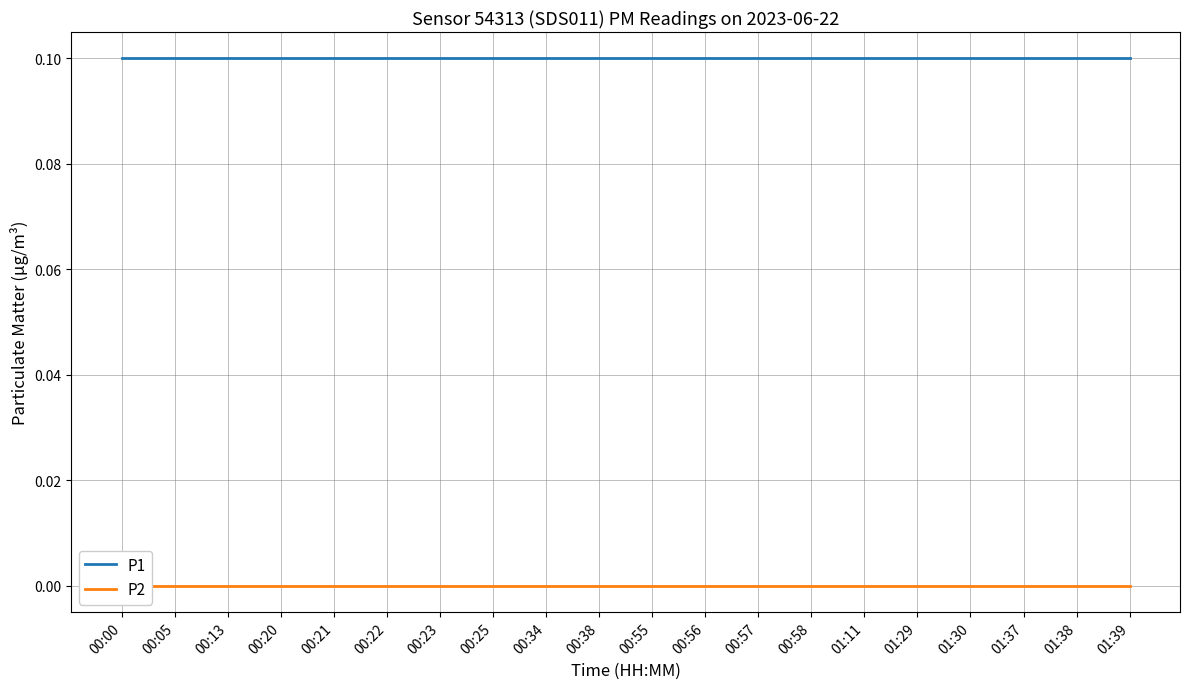

What is the difference between the highest and lowest values at 00:34?

0.1